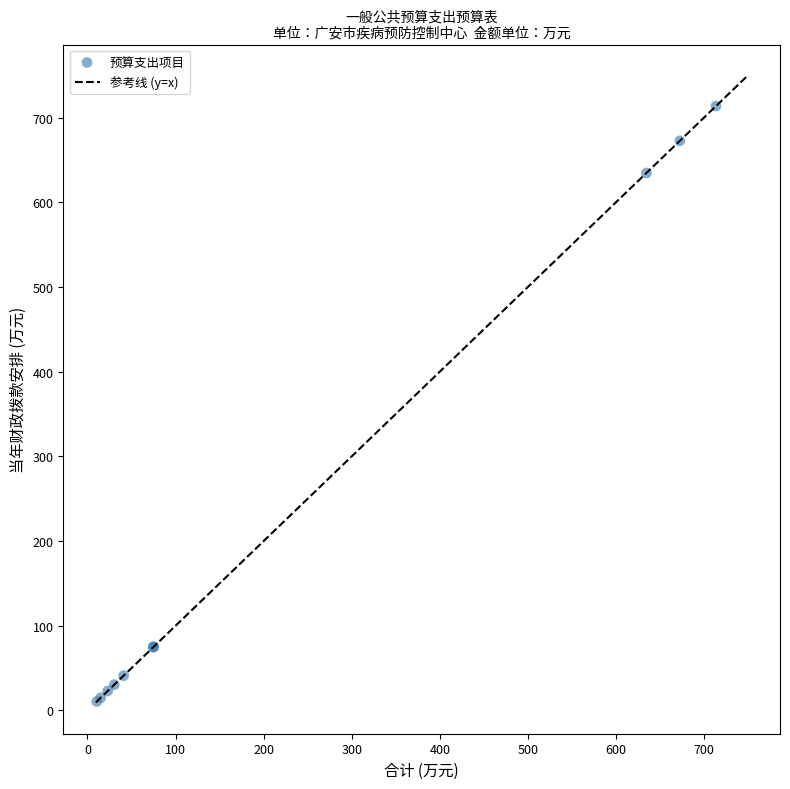

What Y value in the scatter plot is closest to 362?

634.5